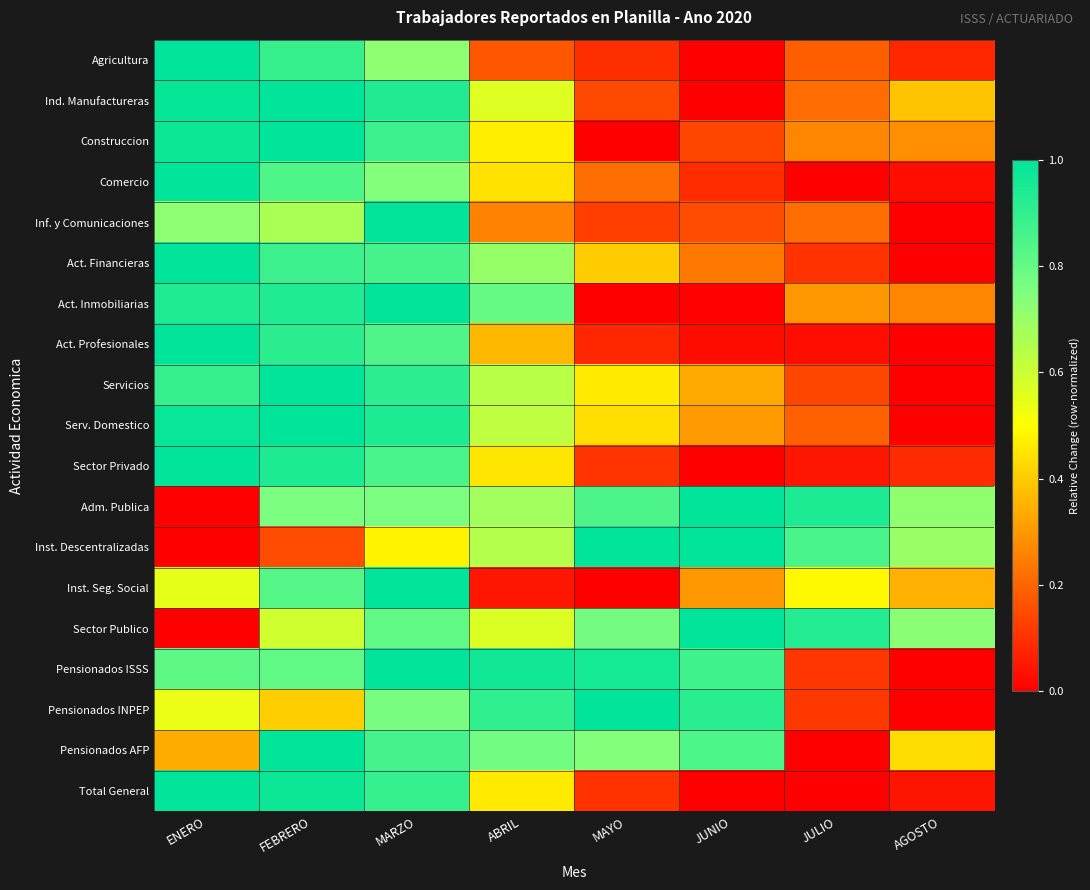

Reading right to left, transcribe all the data shown in this chart.

Agricultura: AGOSTO=0.1	JULIO=0.2	JUNIO=0.0	MAYO=0.1	ABRIL=0.2	MARZO=0.7	FEBRERO=0.9	ENERO=1.0
Ind. Manufactureras: AGOSTO=0.4	JULIO=0.2	JUNIO=0.0	MAYO=0.1	ABRIL=0.6	MARZO=0.9	FEBRERO=1.0	ENERO=1.0
Construccion: AGOSTO=0.3	JULIO=0.3	JUNIO=0.1	MAYO=0.0	ABRIL=0.5	MARZO=0.9	FEBRERO=1.0	ENERO=1.0
Comercio: AGOSTO=0.0	JULIO=0.0	JUNIO=0.1	MAYO=0.2	ABRIL=0.4	MARZO=0.7	FEBRERO=0.8	ENERO=1.0
Inf. y Comunicaciones: AGOSTO=0.0	JULIO=0.2	JUNIO=0.1	MAYO=0.1	ABRIL=0.3	MARZO=1.0	FEBRERO=0.7	ENERO=0.7
Act. Financieras: AGOSTO=0.0	JULIO=0.1	JUNIO=0.2	MAYO=0.4	ABRIL=0.7	MARZO=0.9	FEBRERO=0.9	ENERO=1.0
Act. Inmobiliarias: AGOSTO=0.3	JULIO=0.3	JUNIO=0.0	MAYO=0.0	ABRIL=0.8	MARZO=1.0	FEBRERO=0.9	ENERO=0.9
Act. Profesionales: AGOSTO=0.0	JULIO=0.0	JUNIO=0.0	MAYO=0.1	ABRIL=0.4	MARZO=0.8	FEBRERO=0.9	ENERO=1.0
Servicios: AGOSTO=0.0	JULIO=0.1	JUNIO=0.3	MAYO=0.5	ABRIL=0.6	MARZO=0.9	FEBRERO=1.0	ENERO=0.9
Serv. Domestico: AGOSTO=0.0	JULIO=0.2	JUNIO=0.3	MAYO=0.4	ABRIL=0.6	MARZO=0.9	FEBRERO=1.0	ENERO=1.0
Sector Privado: AGOSTO=0.1	JULIO=0.0	JUNIO=0.0	MAYO=0.1	ABRIL=0.5	MARZO=0.9	FEBRERO=0.9	ENERO=1.0
Adm. Publica: AGOSTO=0.7	JULIO=0.9	JUNIO=1.0	MAYO=0.8	ABRIL=0.7	MARZO=0.8	FEBRERO=0.8	ENERO=0.0
Inst. Descentralizadas: AGOSTO=0.7	JULIO=0.9	JUNIO=1.0	MAYO=1.0	ABRIL=0.6	MARZO=0.5	FEBRERO=0.2	ENERO=0.0
Inst. Seg. Social: AGOSTO=0.3	JULIO=0.5	JUNIO=0.3	MAYO=0.0	ABRIL=0.0	MARZO=1.0	FEBRERO=0.8	ENERO=0.6
Sector Publico: AGOSTO=0.7	JULIO=0.9	JUNIO=1.0	MAYO=0.8	ABRIL=0.6	MARZO=0.8	FEBRERO=0.6	ENERO=0.0
Pensionados ISSS: AGOSTO=0.0	JULIO=0.1	JUNIO=0.9	MAYO=1.0	ABRIL=1.0	MARZO=1.0	FEBRERO=0.8	ENERO=0.8
Pensionados INPEP: AGOSTO=0.0	JULIO=0.1	JUNIO=0.9	MAYO=1.0	ABRIL=0.9	MARZO=0.8	FEBRERO=0.4	ENERO=0.5
Pensionados AFP: AGOSTO=0.4	JULIO=0.0	JUNIO=0.8	MAYO=0.7	ABRIL=0.8	MARZO=0.9	FEBRERO=1.0	ENERO=0.3
Total General: AGOSTO=0.0	JULIO=0.0	JUNIO=0.0	MAYO=0.1	ABRIL=0.5	MARZO=0.9	FEBRERO=1.0	ENERO=1.0